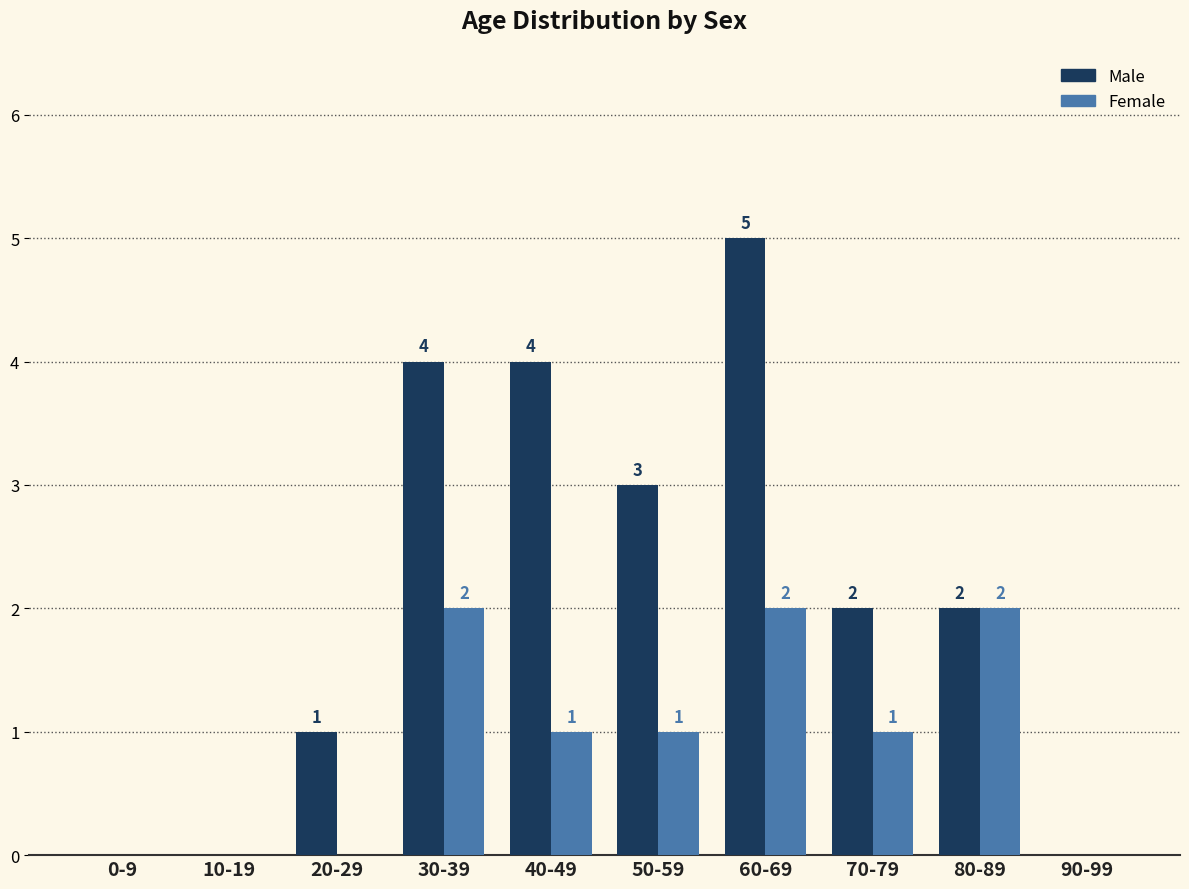

True or false: Female has a value of 0 at 40-49.

False